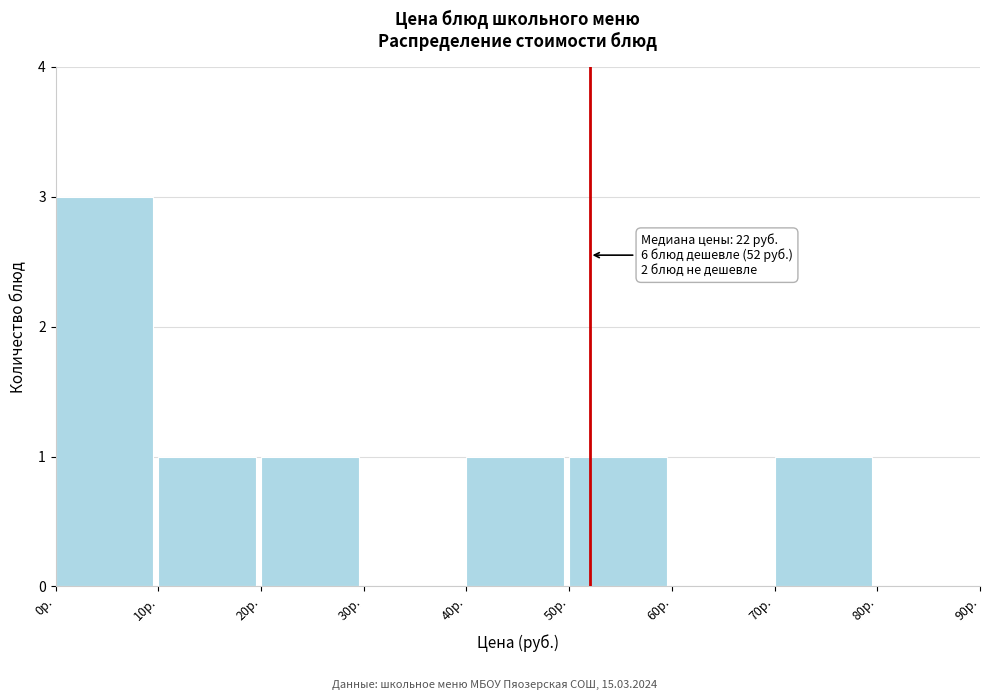

Over which range of the x-axis is the bar tallest?

0 to 10